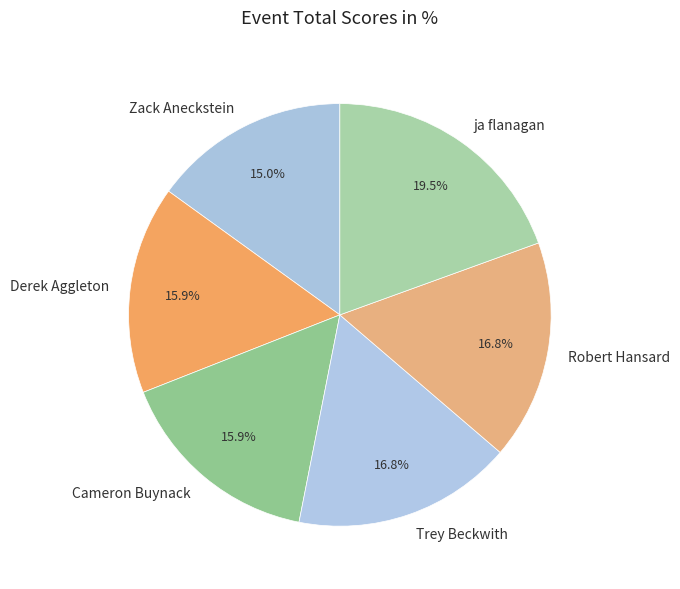

Is Cameron Buynack the majority of the pie?

No